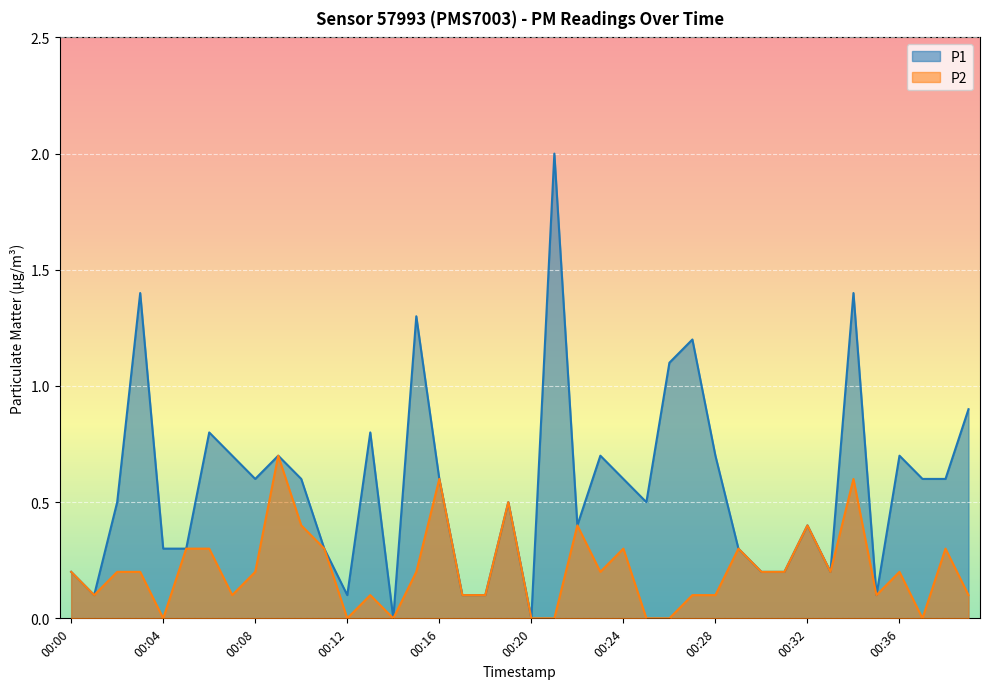

The value of P1 at 00:35 is 0.1. True or false?

True